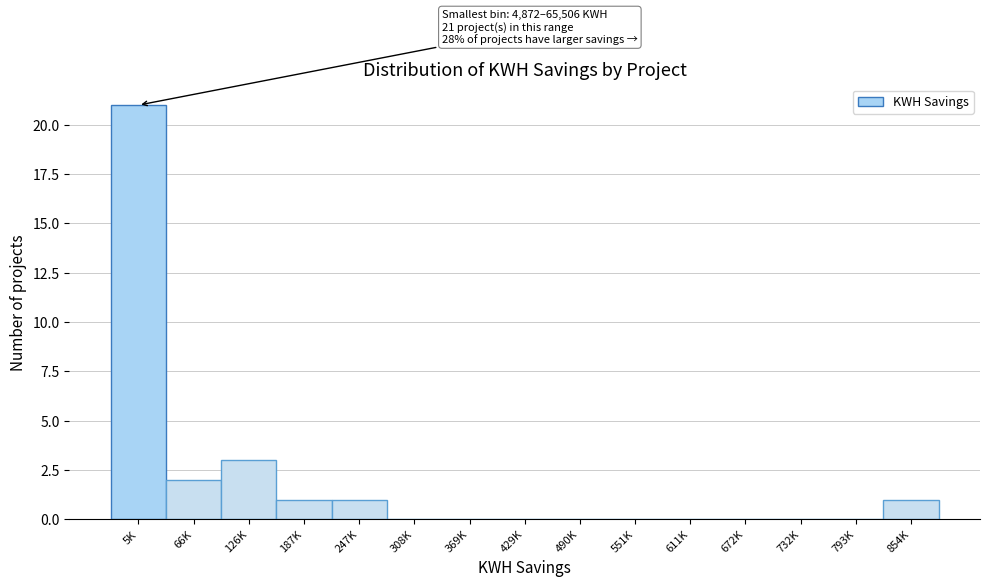

Reading left to right, what are all the values shown in this chart?

5K=21	66K=2	126K=3	187K=1	247K=1	308K=0	369K=0	429K=0	490K=0	551K=0	611K=0	672K=0	732K=0	793K=0	854K=1